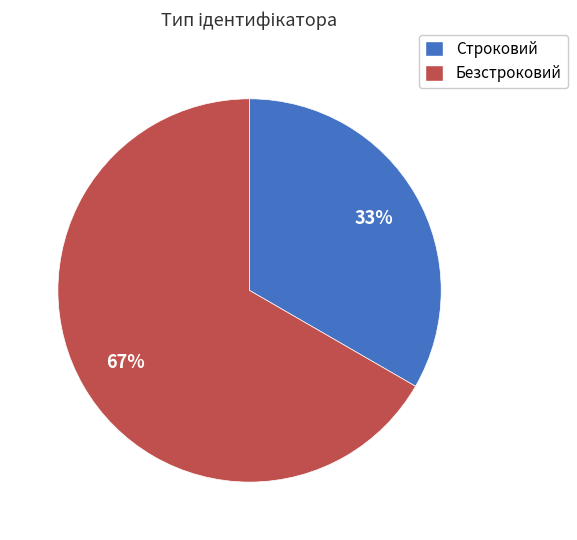

What is the ratio of the value at Строковий to the value at Безстроковий?

0.5